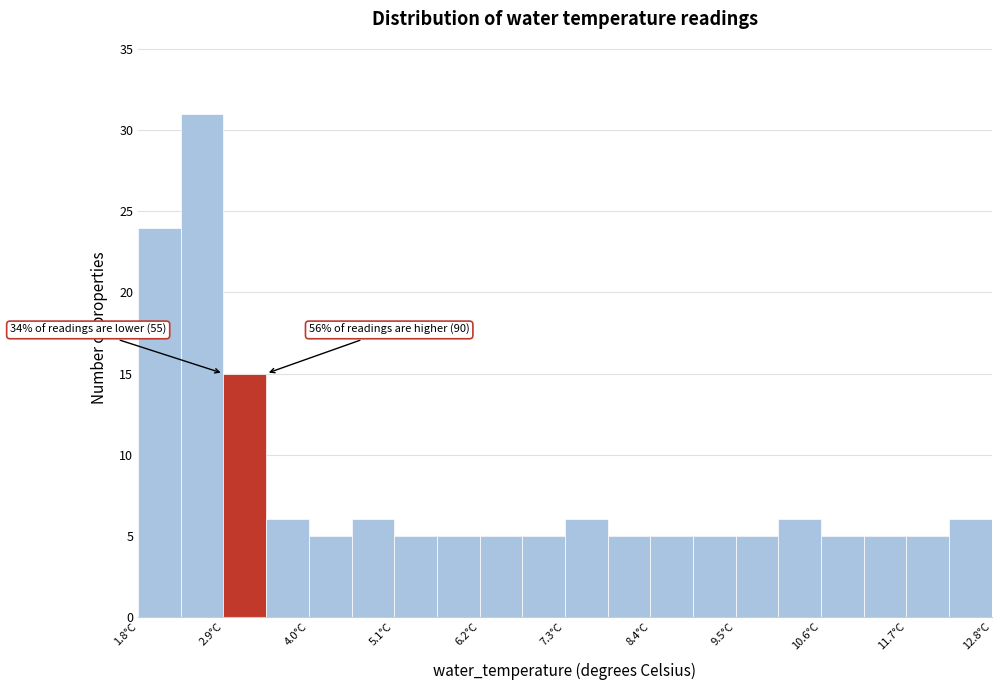

Around what value on the x-axis is the tallest bar? Give the approximate position of its centre, as read against the axis.

2.6